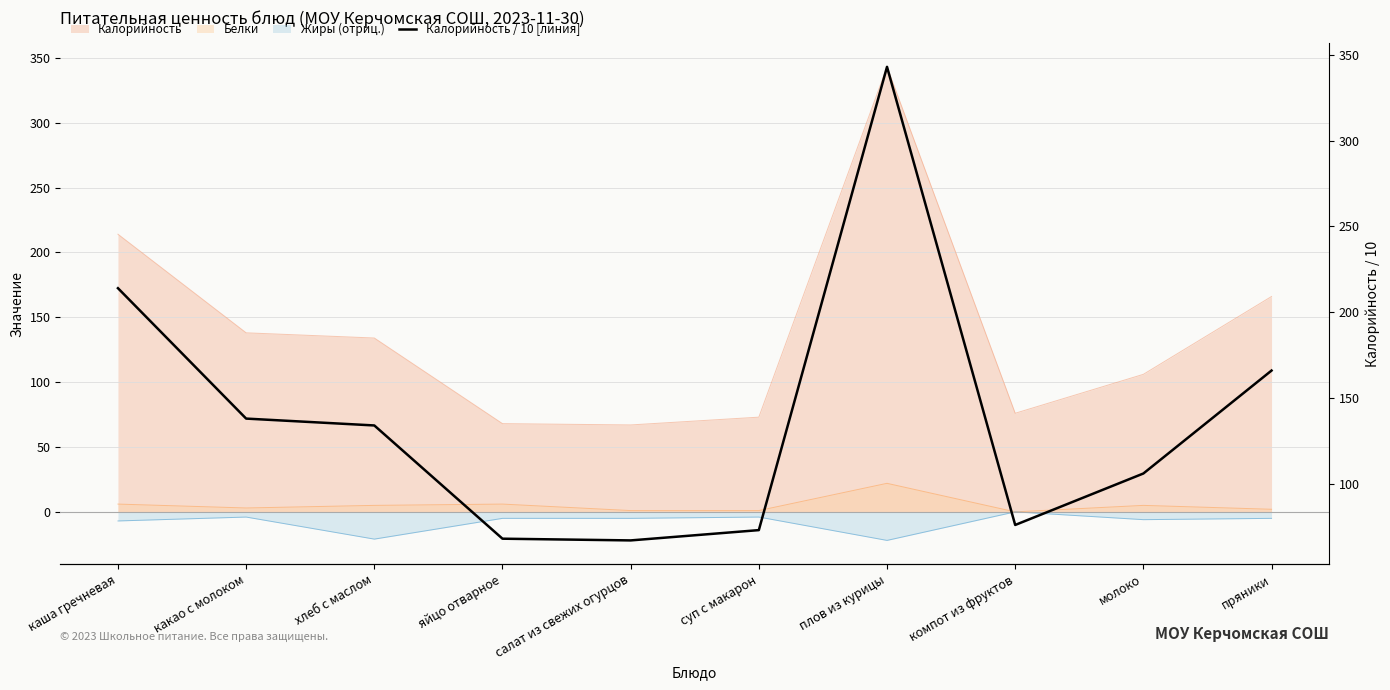

What value does the data have at хлеб с маслом?

13.4